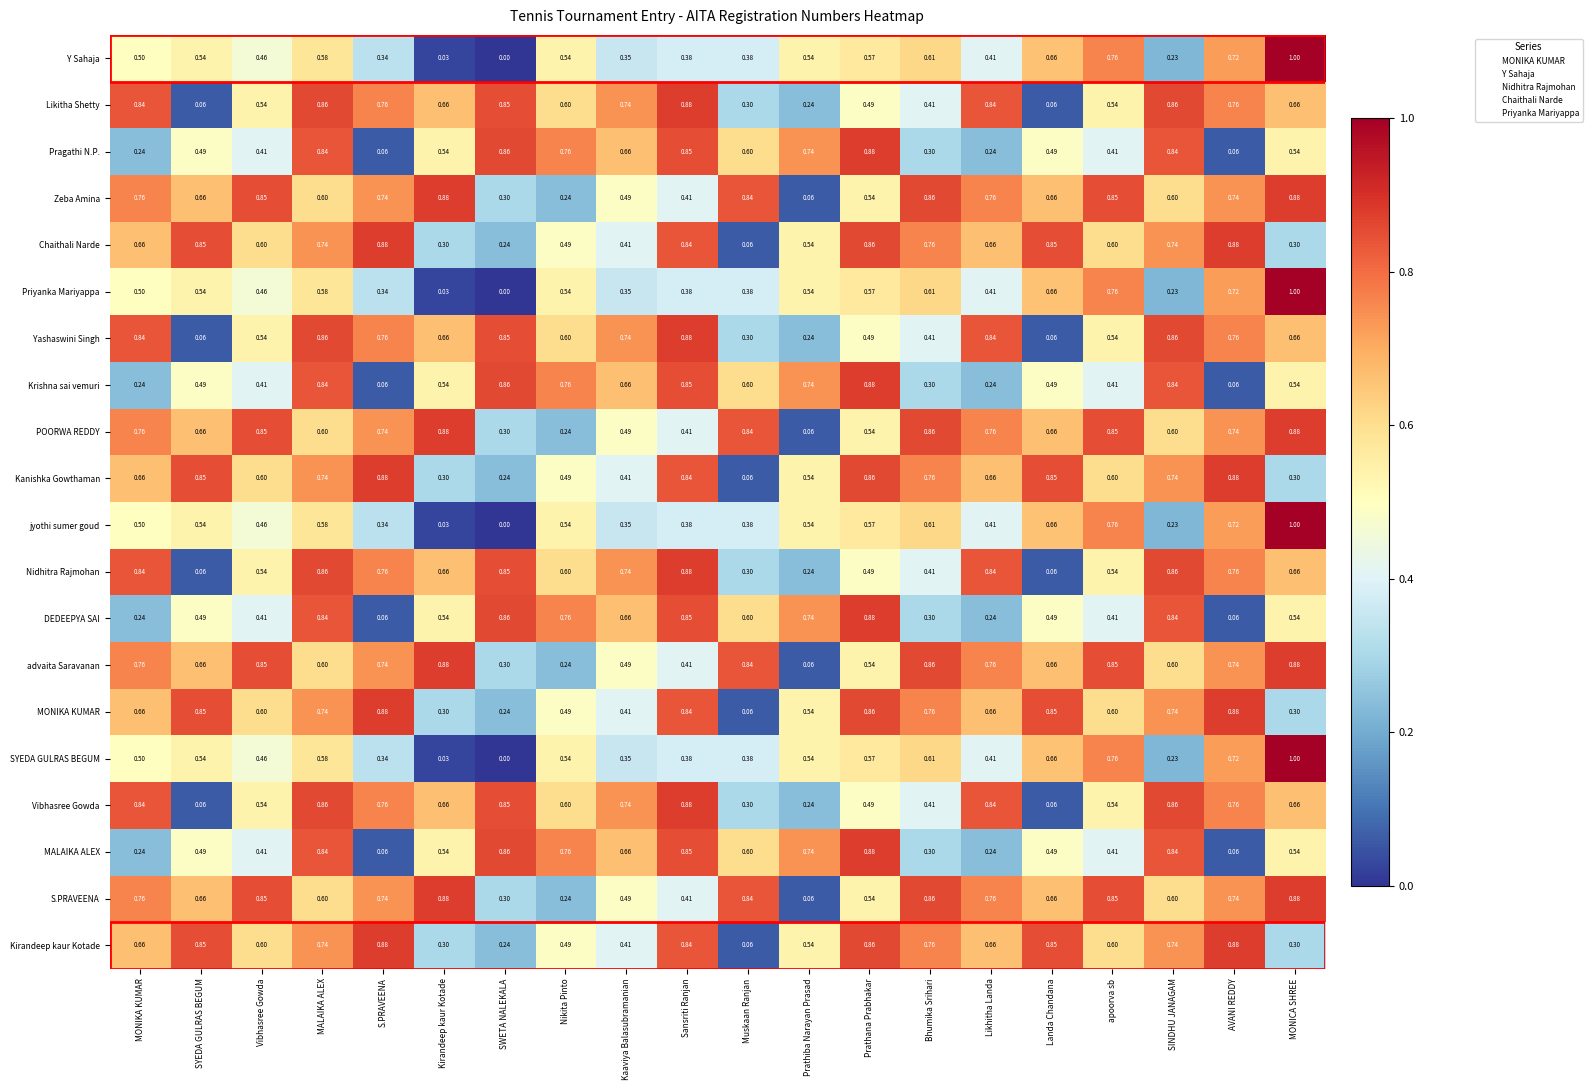

At which category does the chart reach its peak across all series?

MONICA SHREE